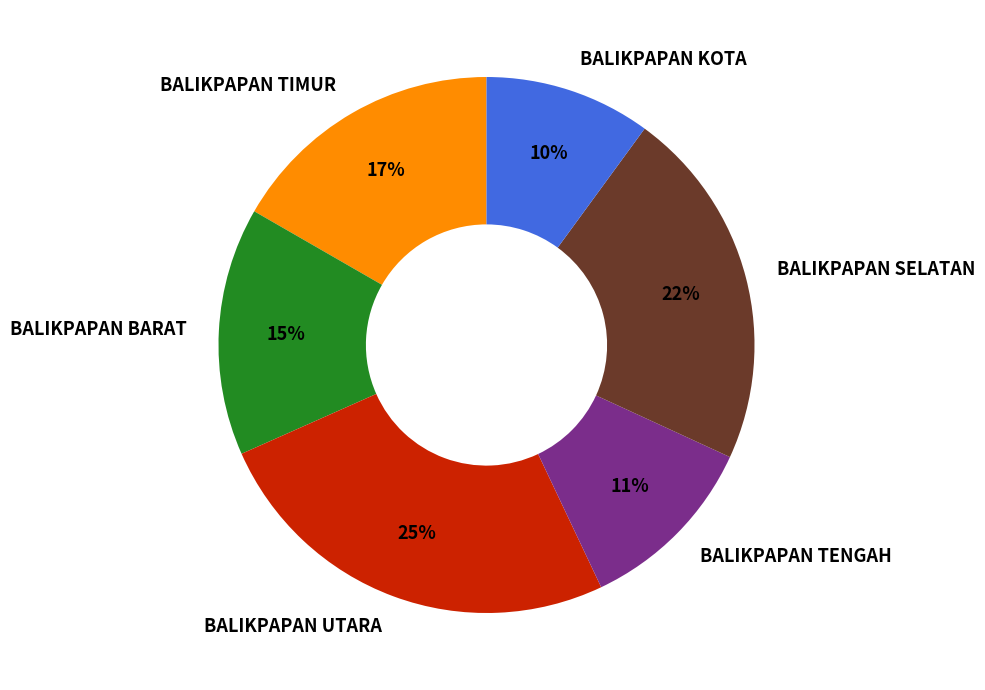

Is BALIKPAPAN TENGAH the majority of the pie?

No